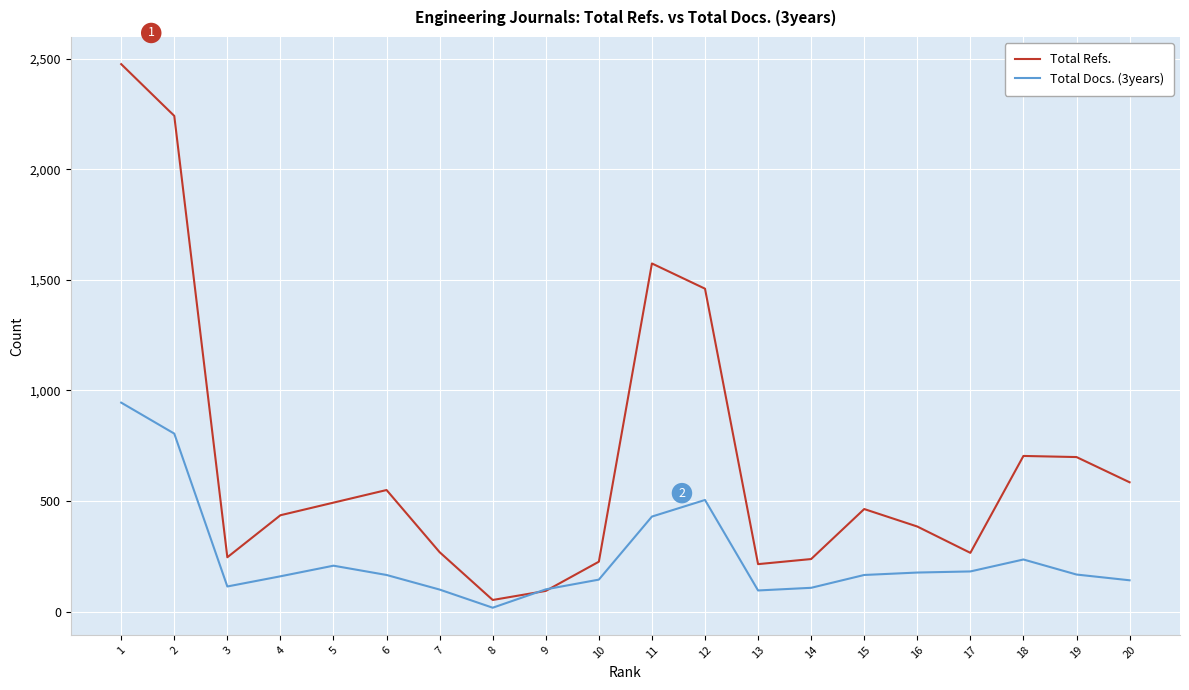

How many interior local peaks does the Total Refs. series have?

4